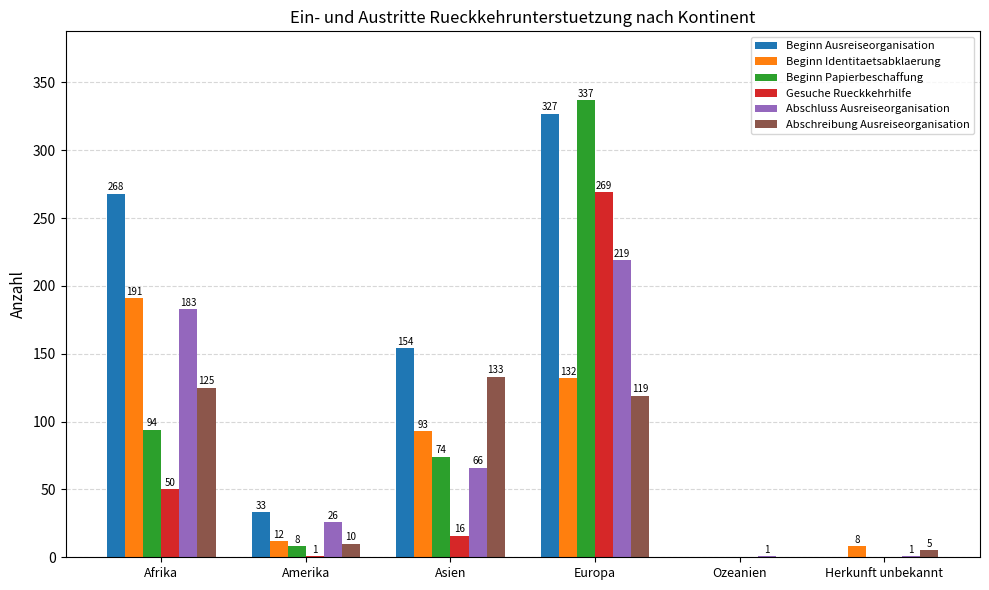

Which series changed the most between Afrika and Ozeanien?

Beginn Ausreiseorganisation